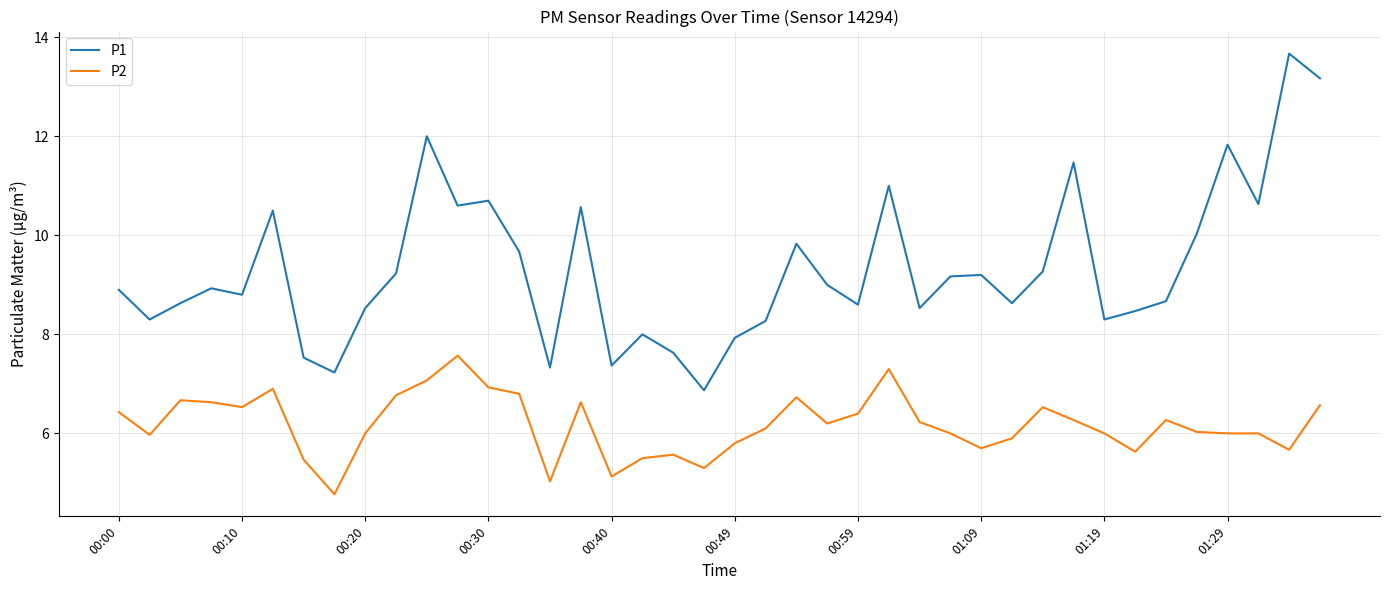

Which series has the largest range (max minus min)?

P1